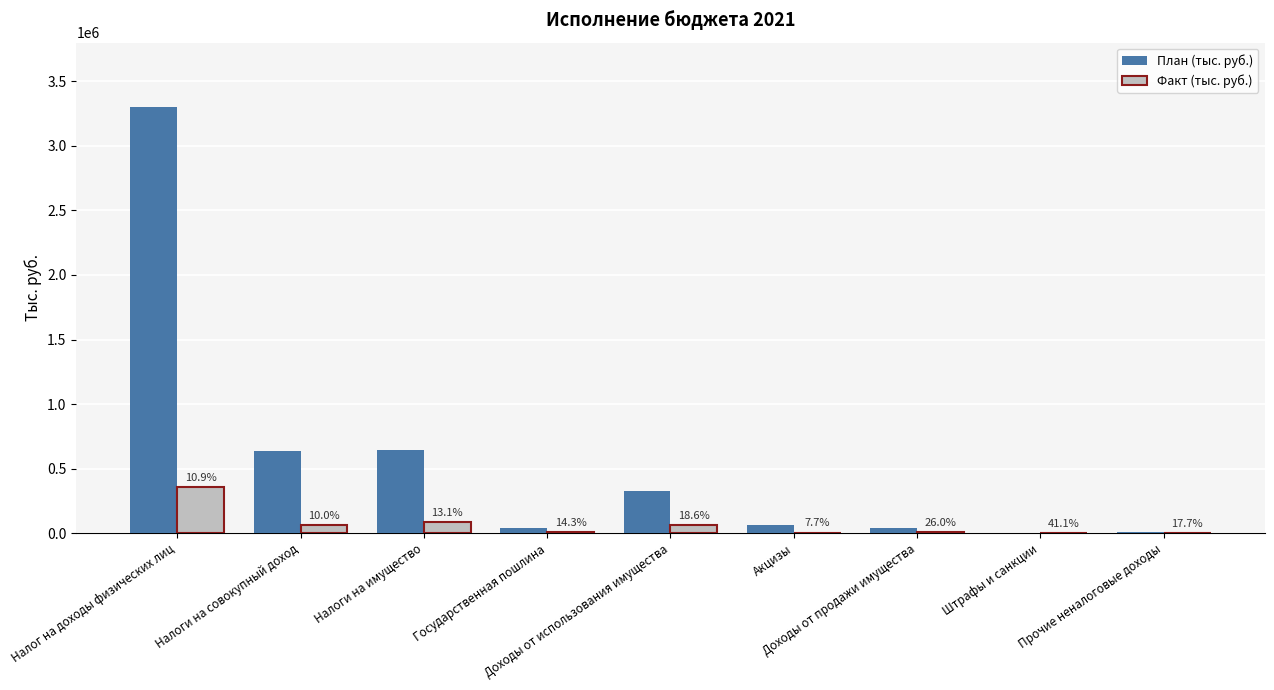

What is the label of the 5th bar from the right?

Доходы от использования имущества